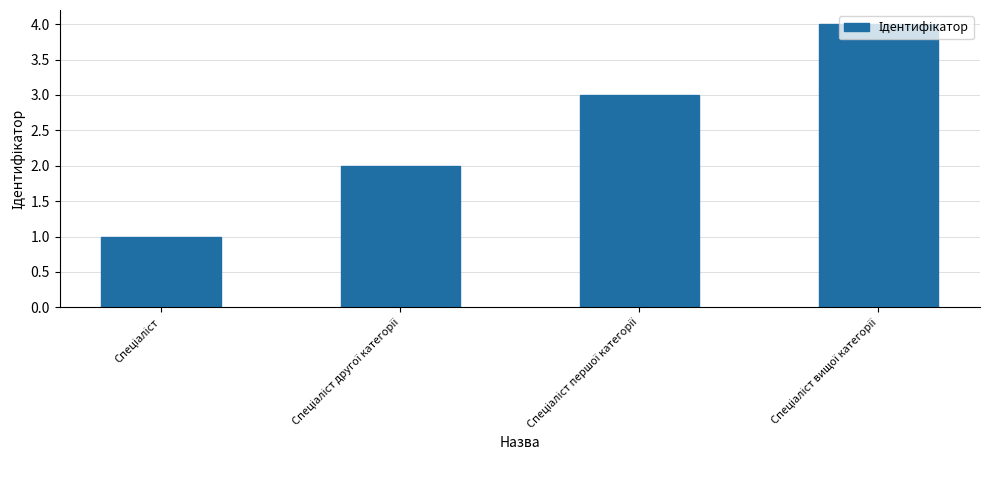

What is the greatest value displayed?

4